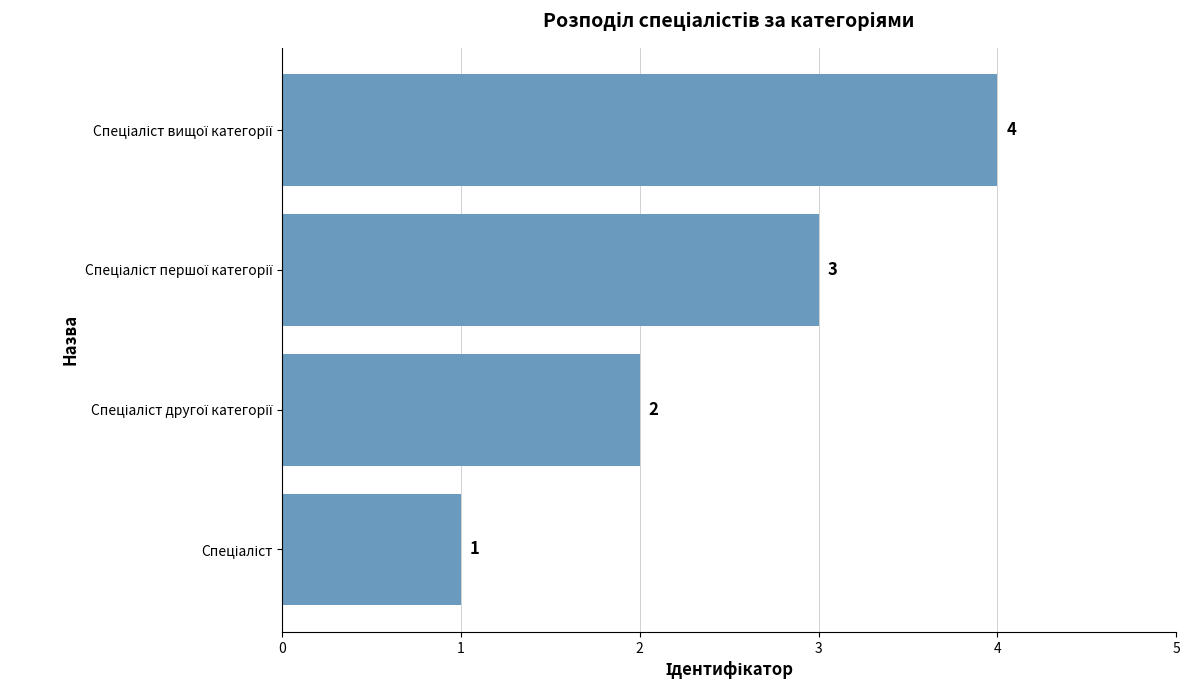

What is the sum of all values?

10